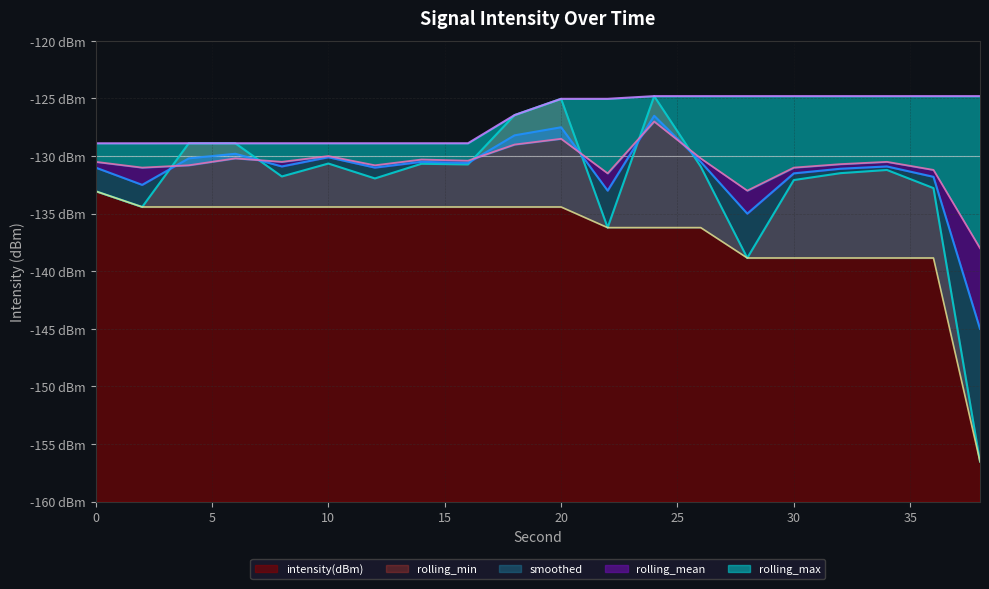

Which series has the largest total across all categories?

rolling_max